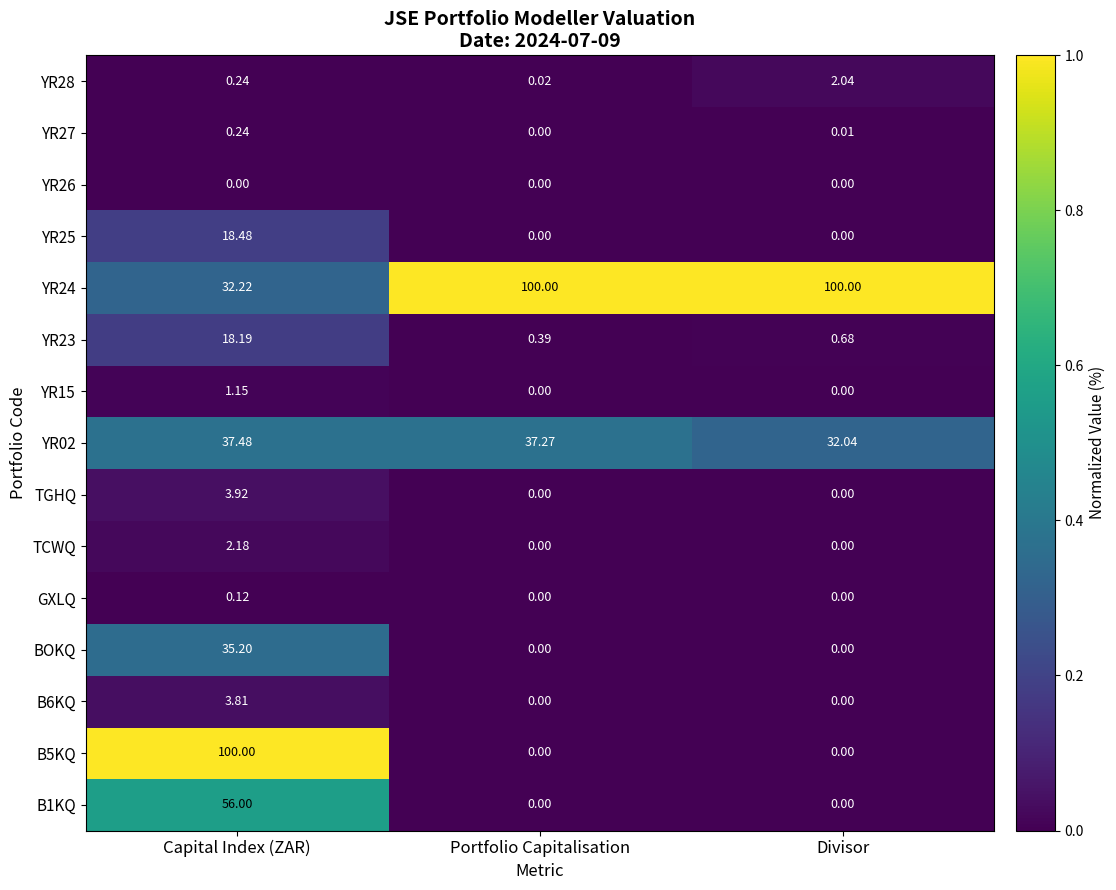

Which category has the lowest value in the YR27 series?

Portfolio Capitalisation